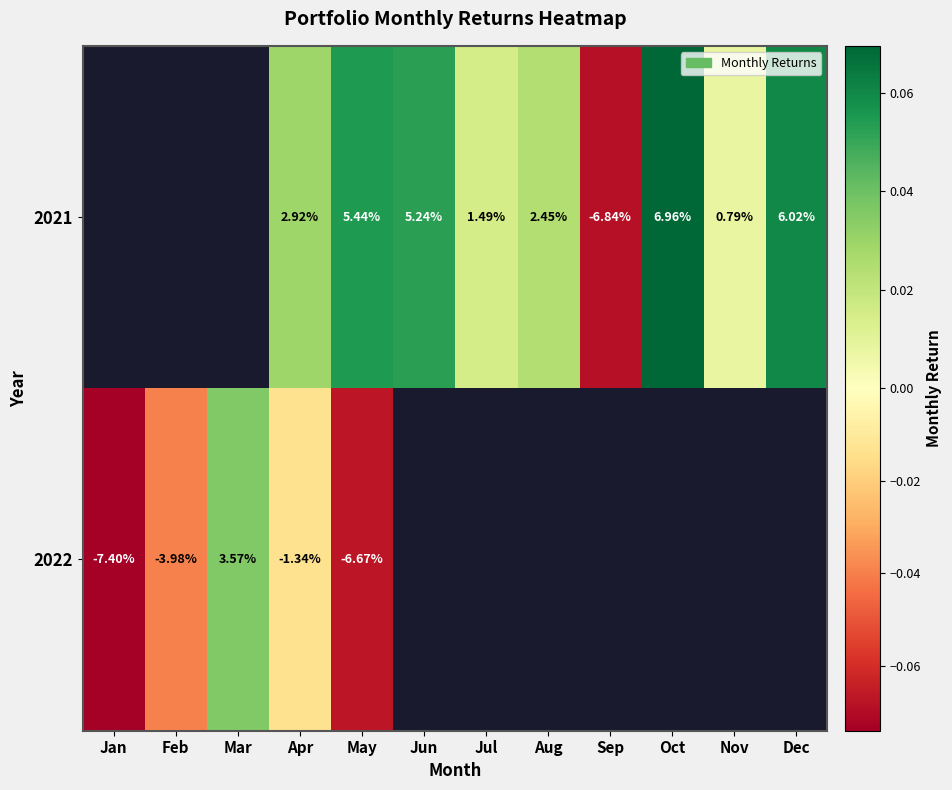

Rank the series by their maximum value, from highest to lowest.

2021, 2022